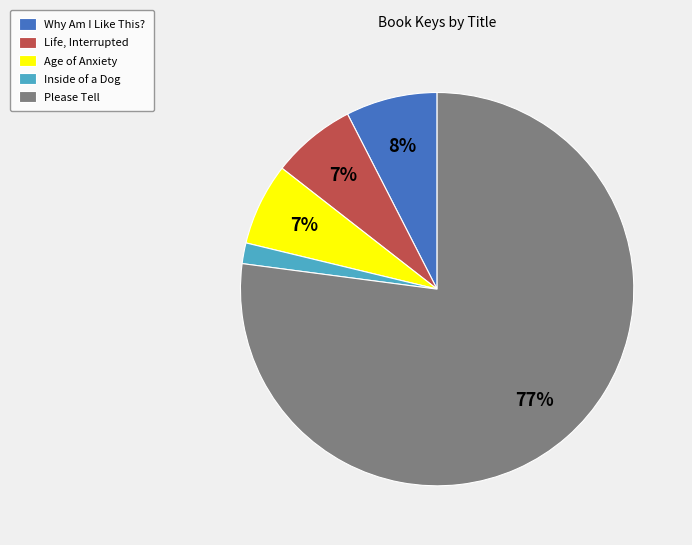

Which category has the smallest portion of the pie?

Inside of a Dog